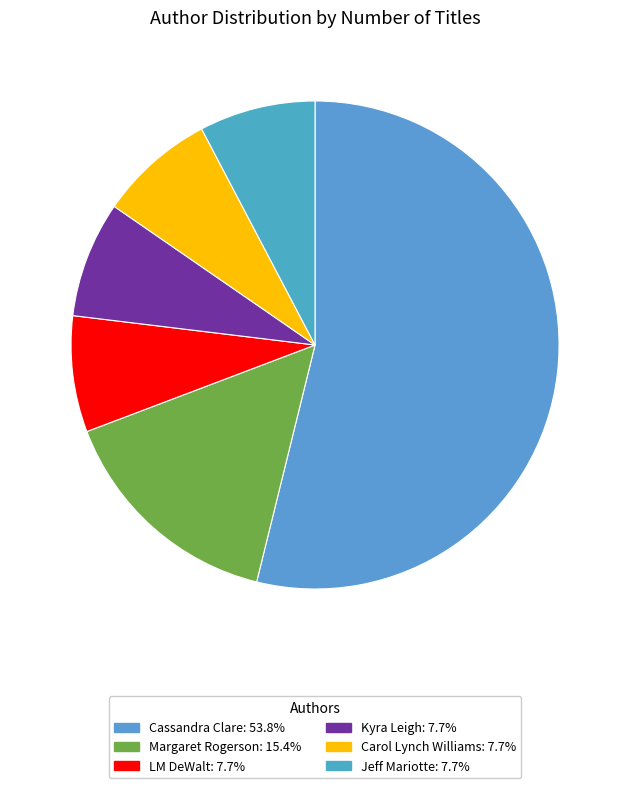

What percentage do Cassandra Clare and LM DeWalt together represent?

61.5%